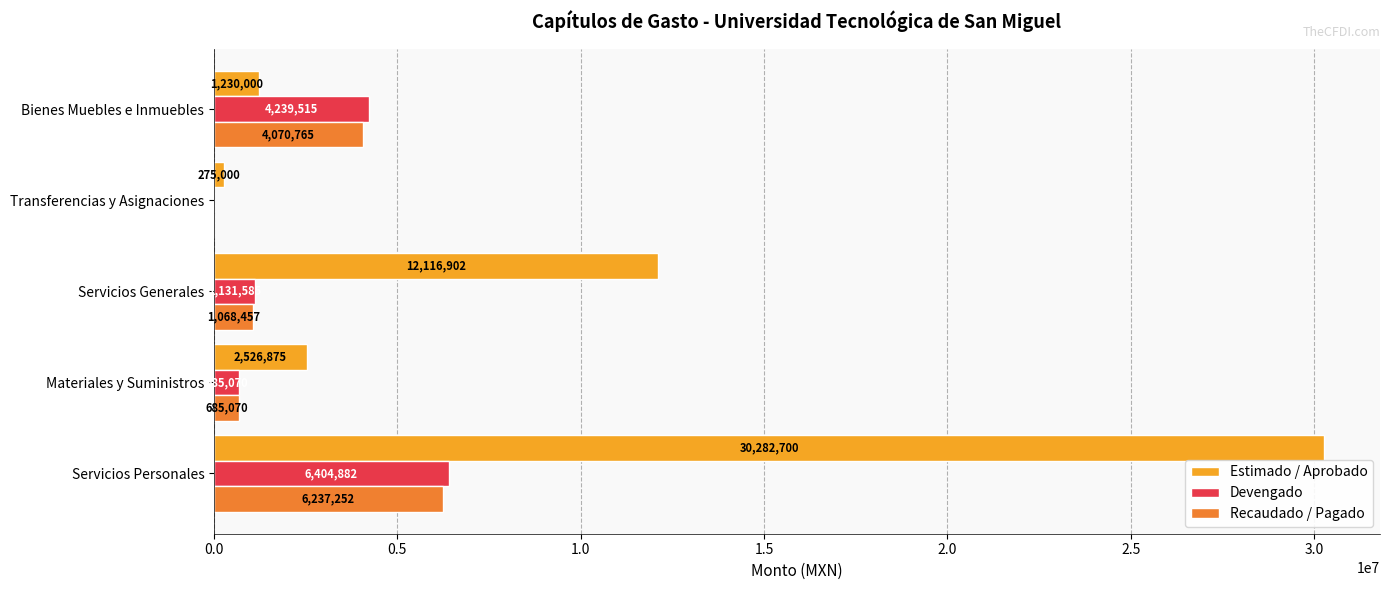

Between Materiales y Suministros and Bienes Muebles e Inmuebles, which series saw the biggest shift?

Devengado